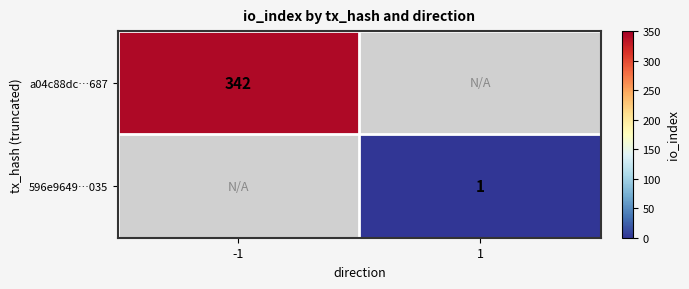

The a04c88dc…687 series shows 515 at -1. True or false?

False